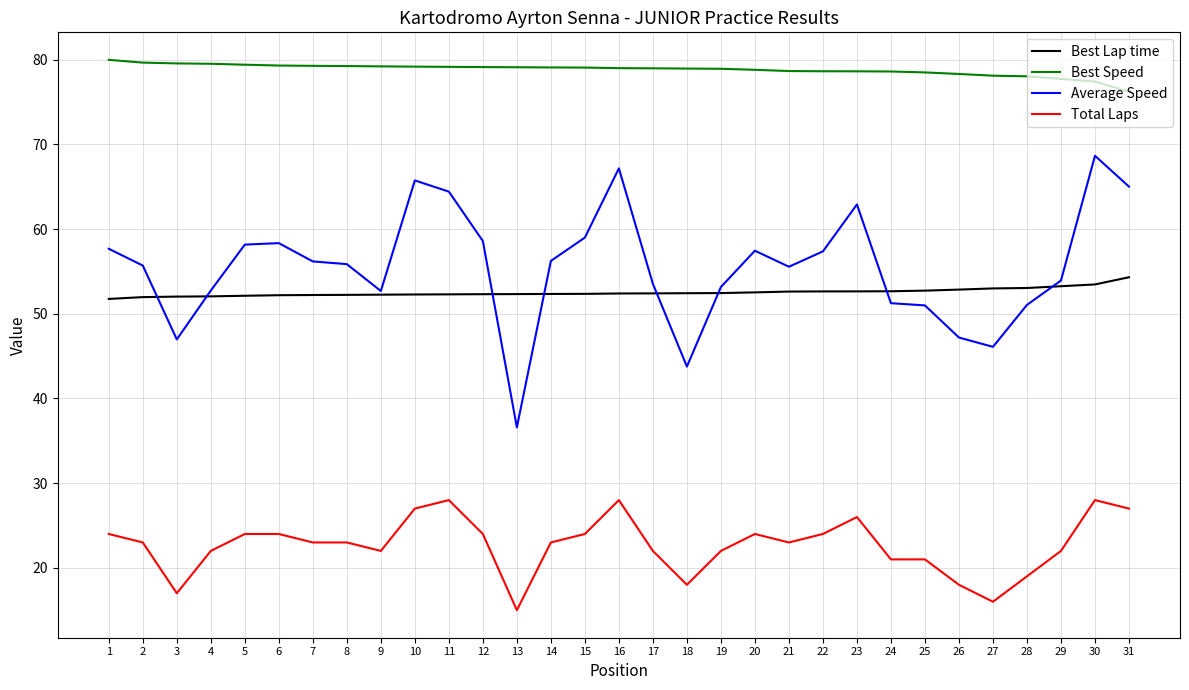

Which series has the largest total across all categories?

Best Speed